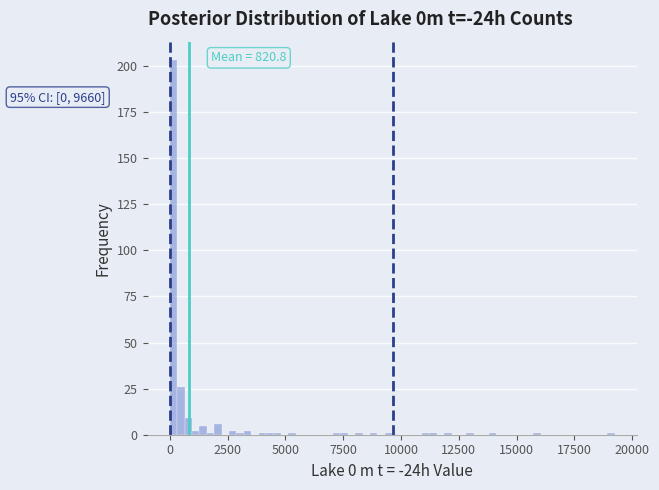

Around what value on the x-axis is the tallest bar? Give the approximate position of its centre, as read against the axis.

0